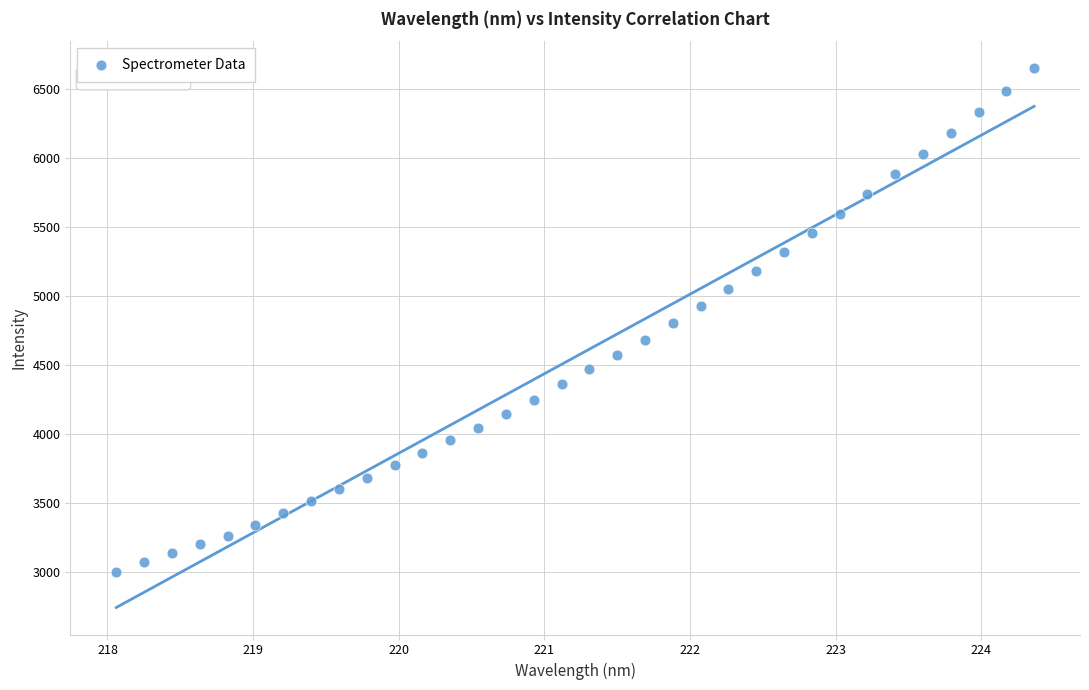

What is the range of Y values (max minus min)?

3649.9